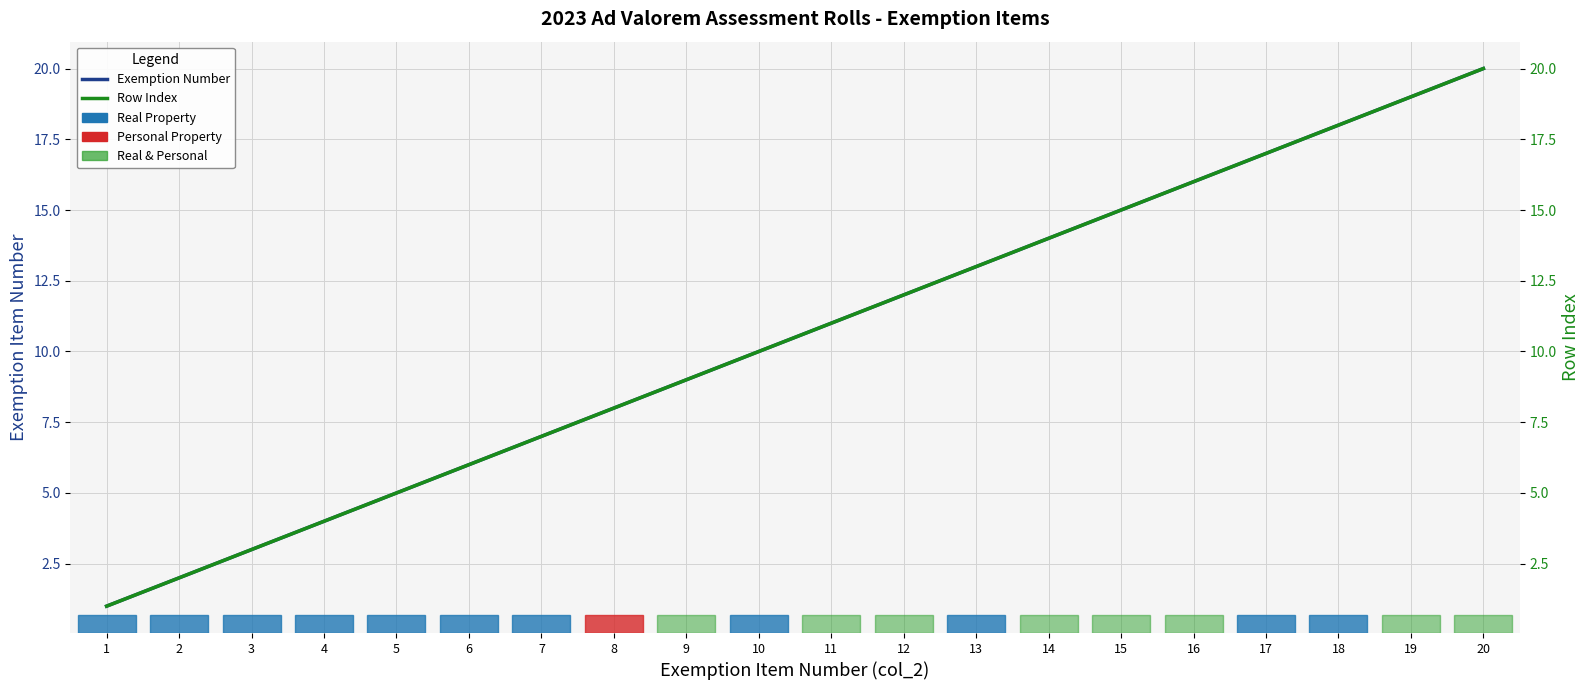

At which category is the sum across all series the highest?

20